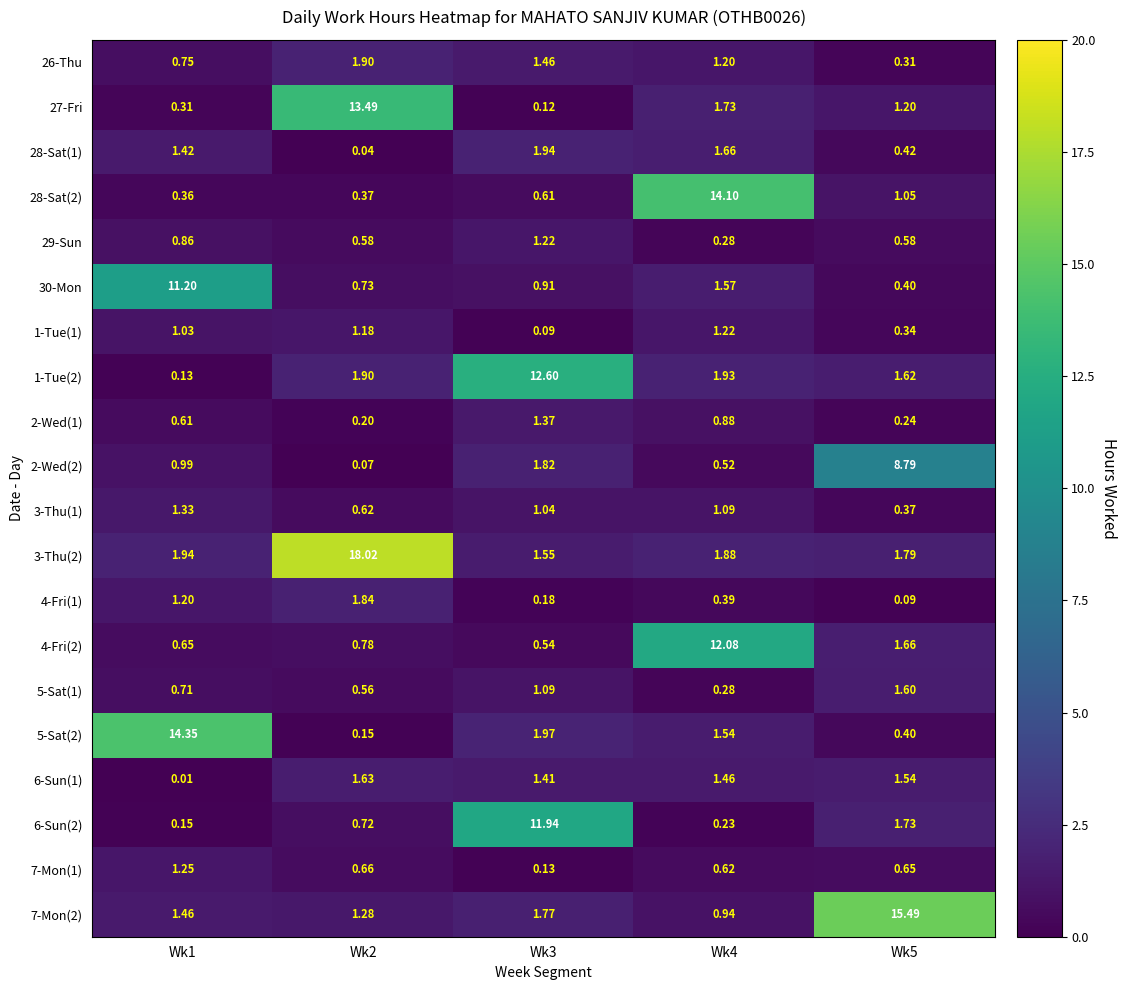

Which category has the highest value across all series?

Wk2